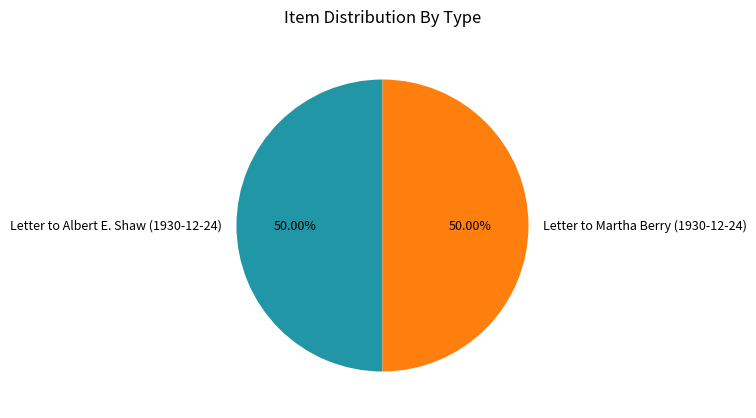

To the nearest percent, what is the combined percentage of Letter to Martha Berry (1930-12-24) and Letter to Albert E. Shaw (1930-12-24)?

100%